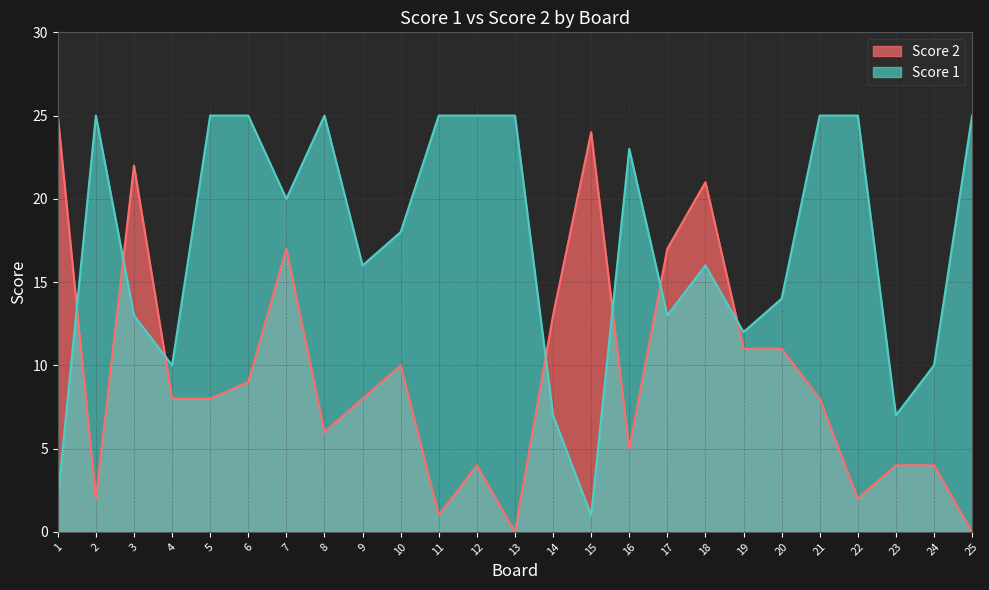

What is the highest value of the Score 1 series?

25